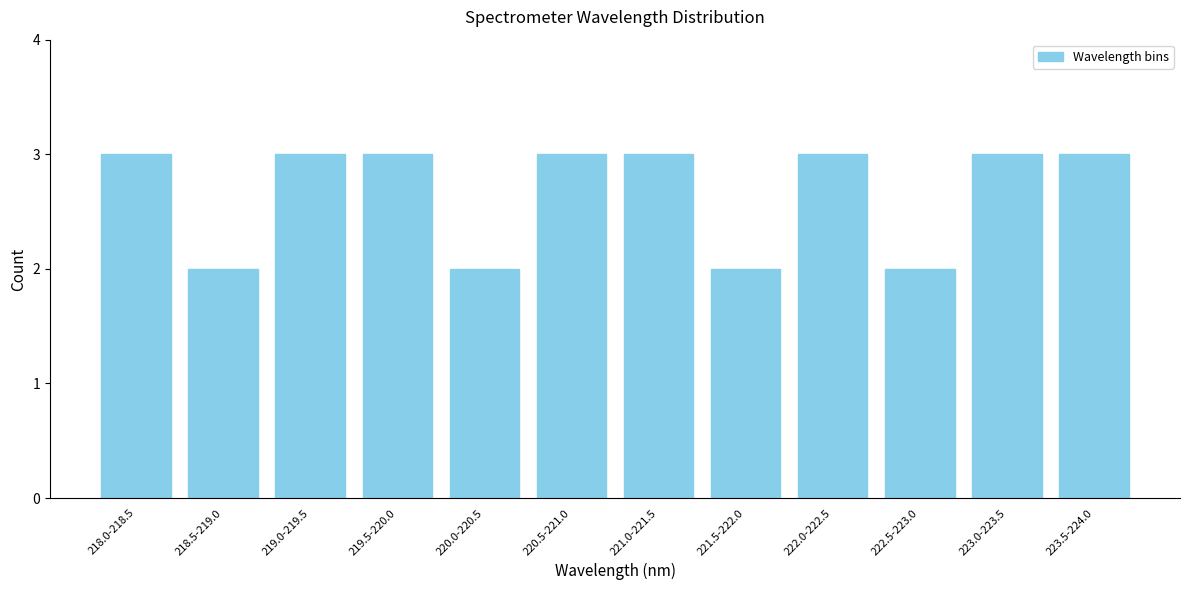

Reading right to left, transcribe all the data shown in this chart.

223.5-224.0=3	223.0-223.5=3	222.5-223.0=2	222.0-222.5=3	221.5-222.0=2	221.0-221.5=3	220.5-221.0=3	220.0-220.5=2	219.5-220.0=3	219.0-219.5=3	218.5-219.0=2	218.0-218.5=3